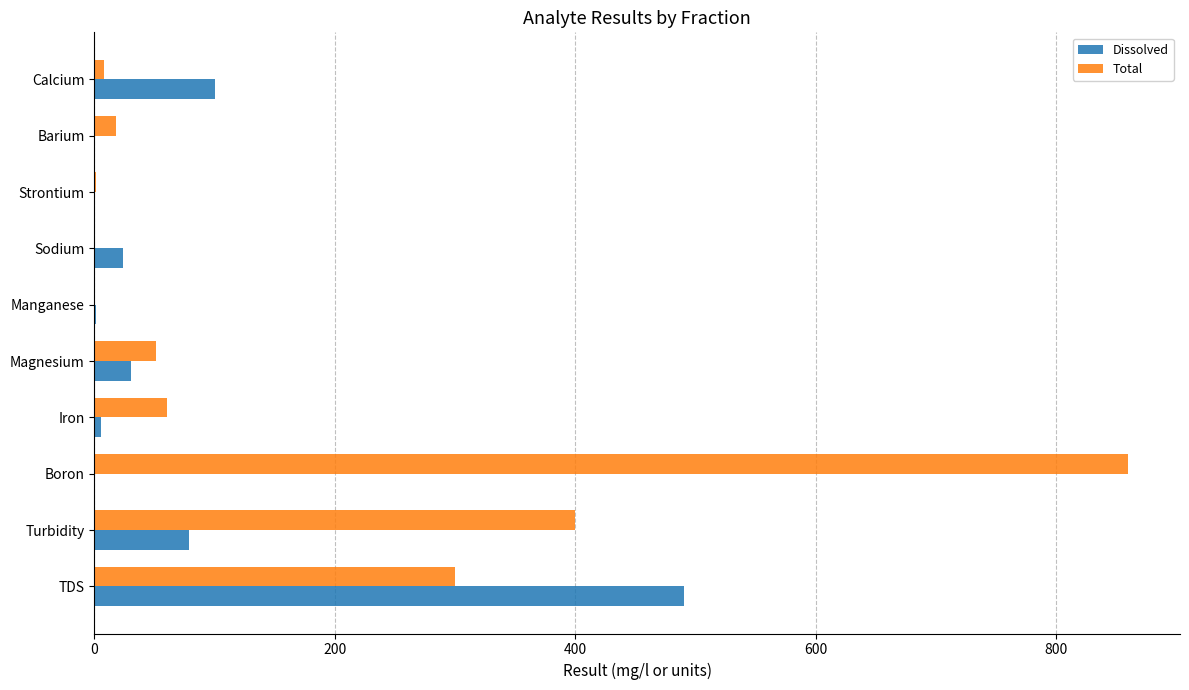

Which category has the highest value across all series?

Boron